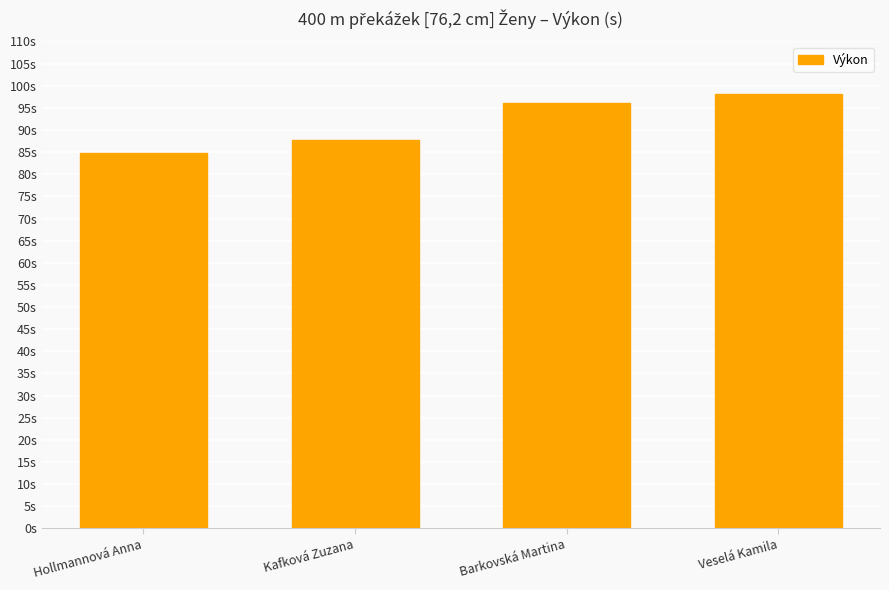

Which category has the lowest value across all series?

Hollmannová Anna